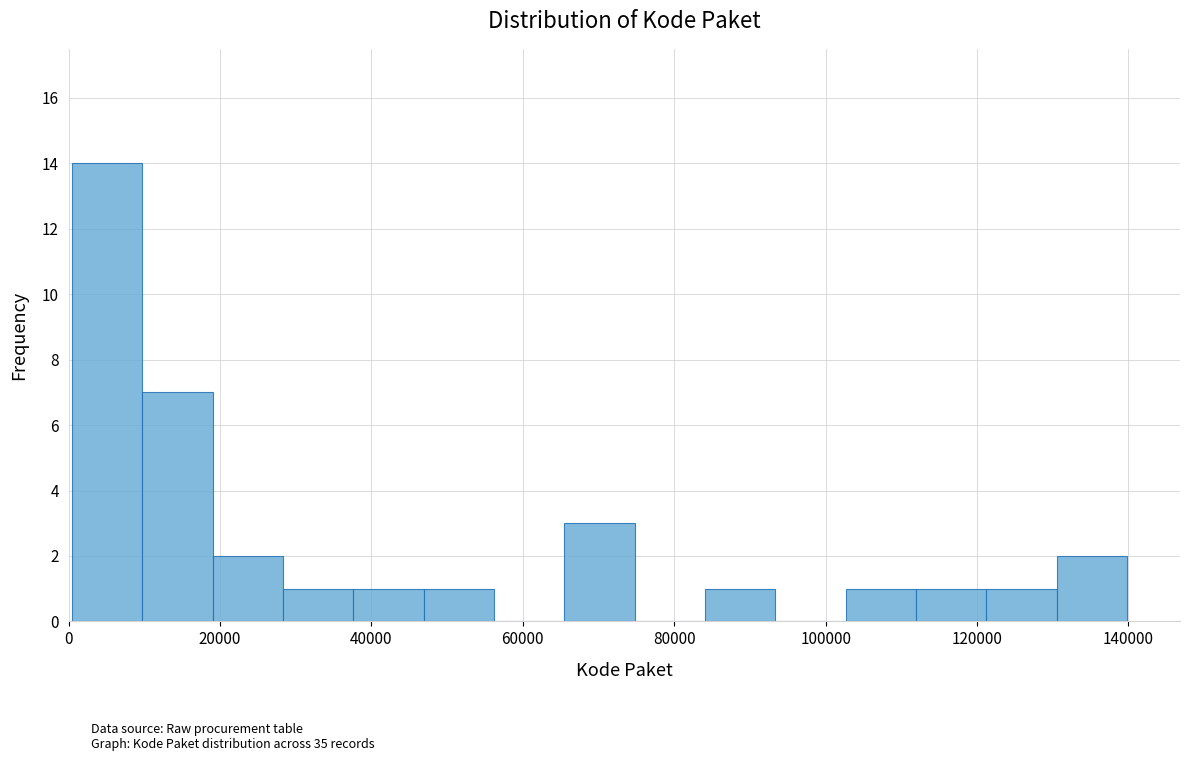

How tall is the bar that spans 38000 to 46000 on the x-axis? Neither the bar edges nor the heights are printed on the chart, so give them approximately, as read against the axes.

1